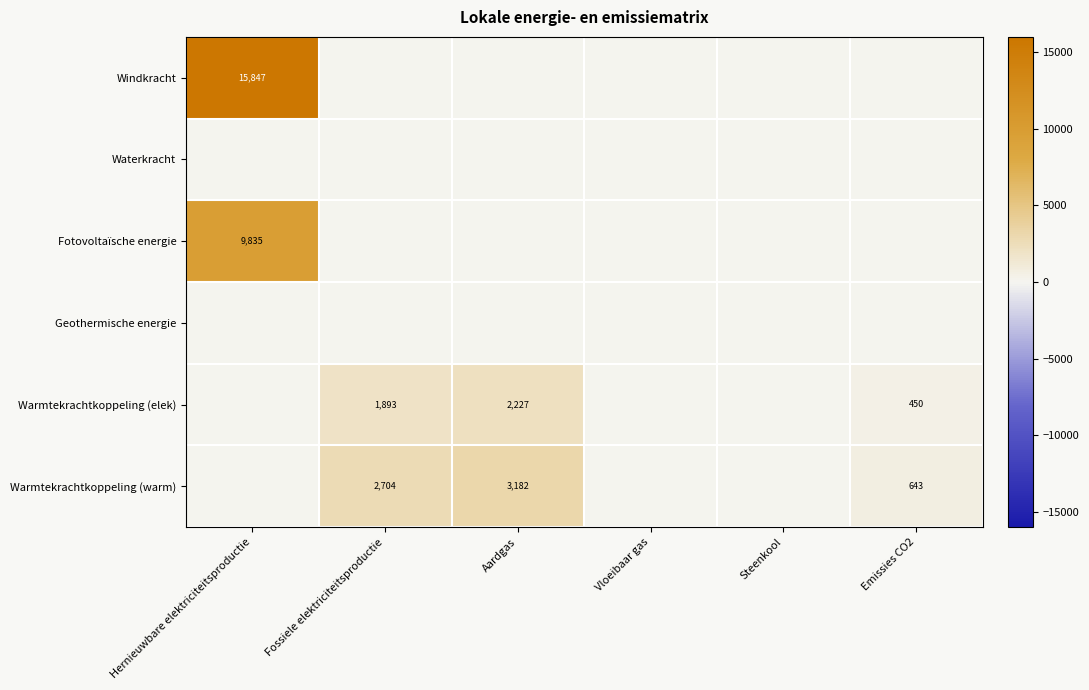

Count the number of categories in the chart.

6